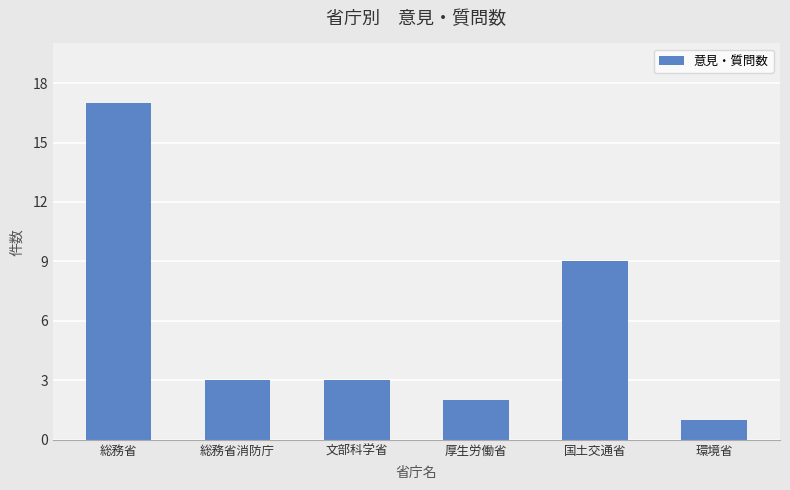

The chart shows a value of 1 at 厚生労働省. True or false?

False